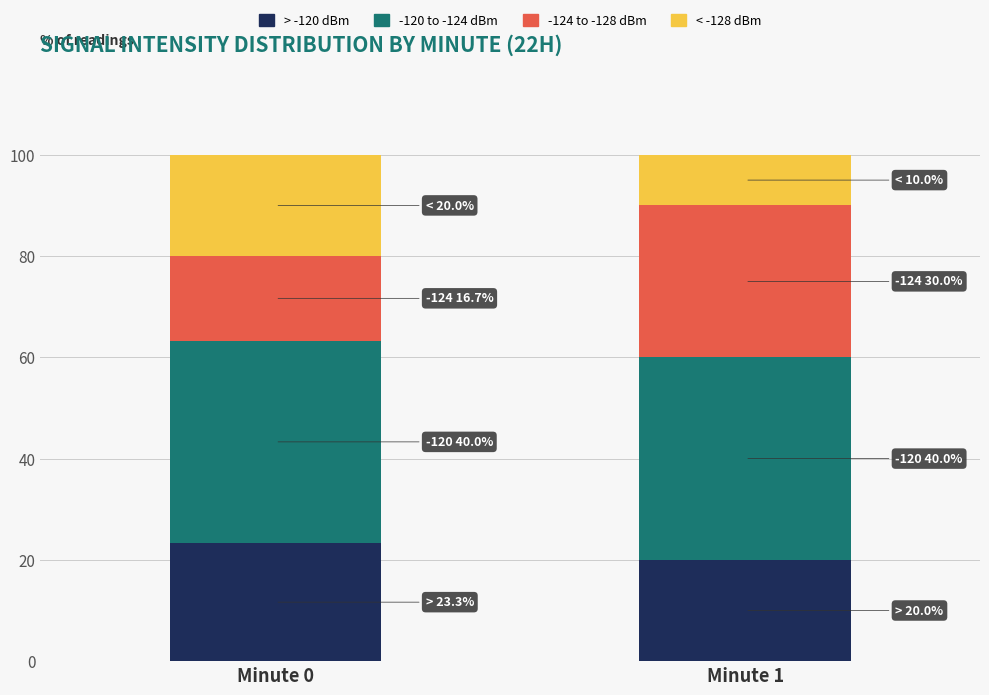

What is the value of the > -120 dBm bar at the 2nd from the left?

20.0